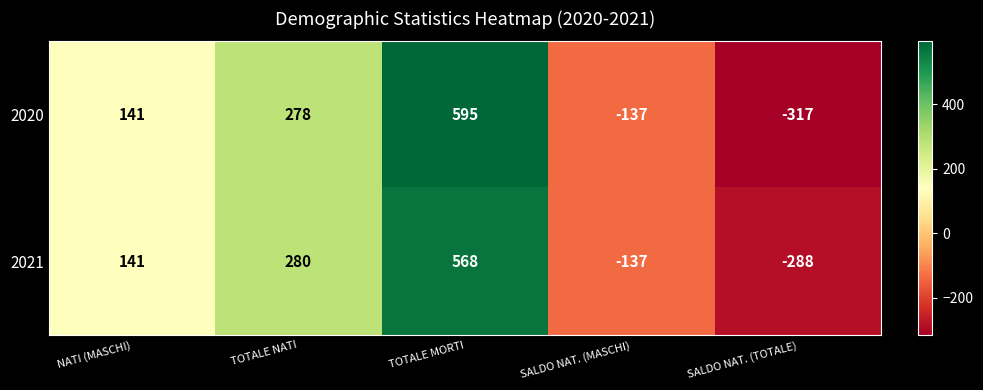

Which series has the widest spread of values?

2020